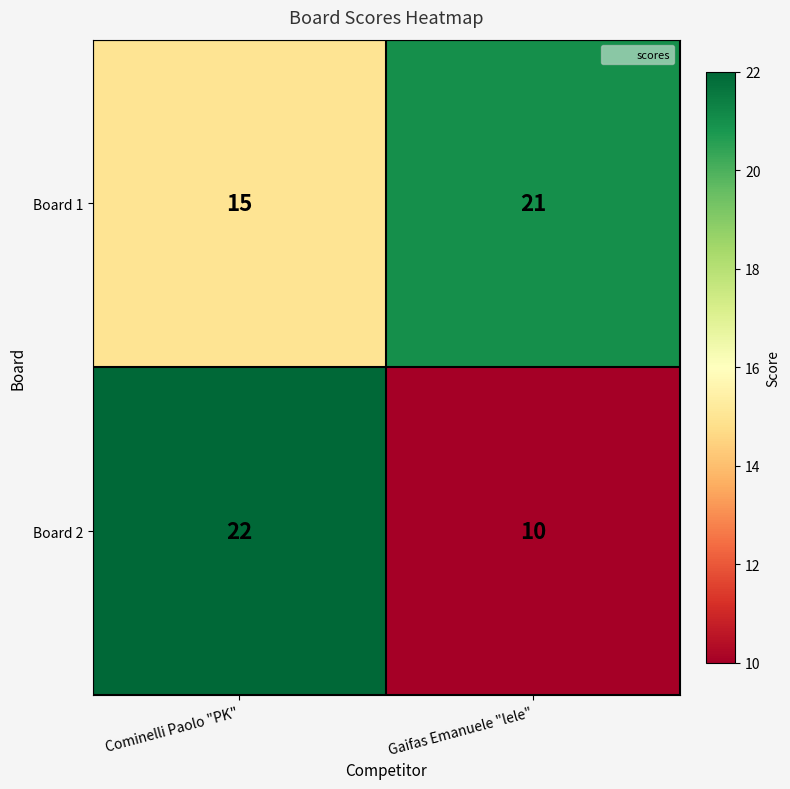

True or false: Board 2 has a value of 16 at Gaifas Emanuele "lele".

False